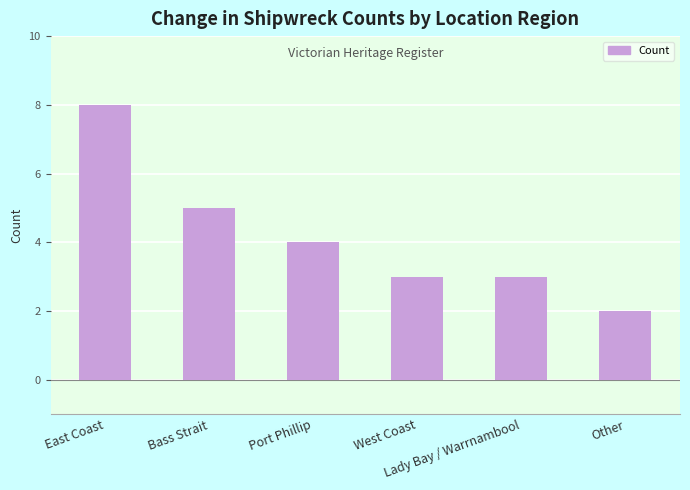

What is the average value?

4